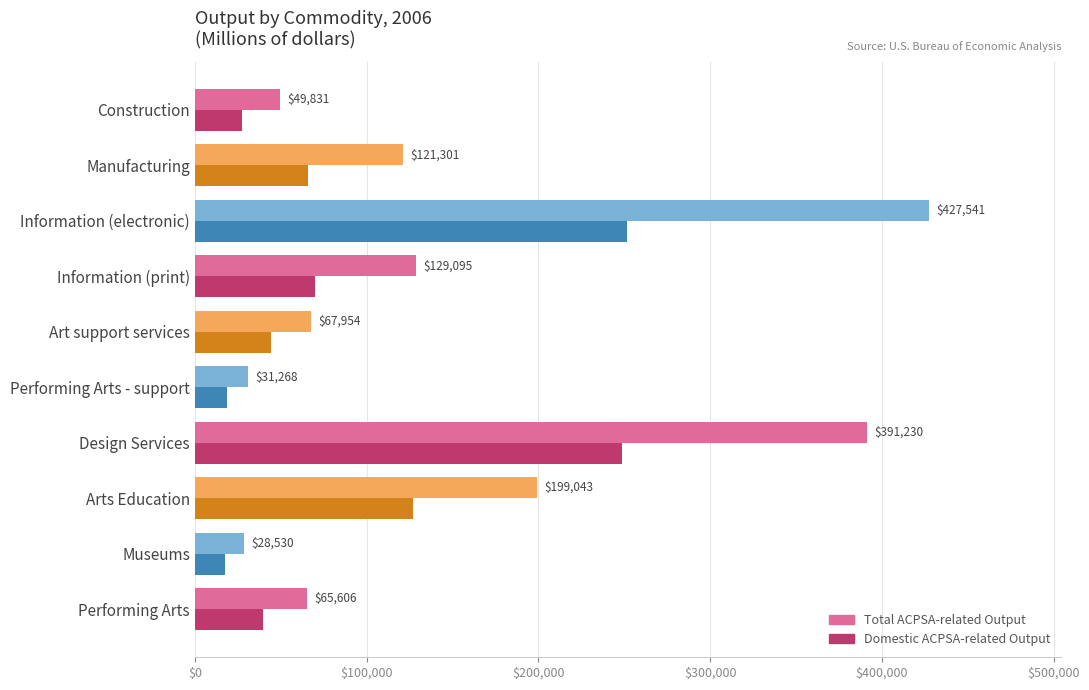

Which series has the largest total across all categories?

Total ACPSA-related Output